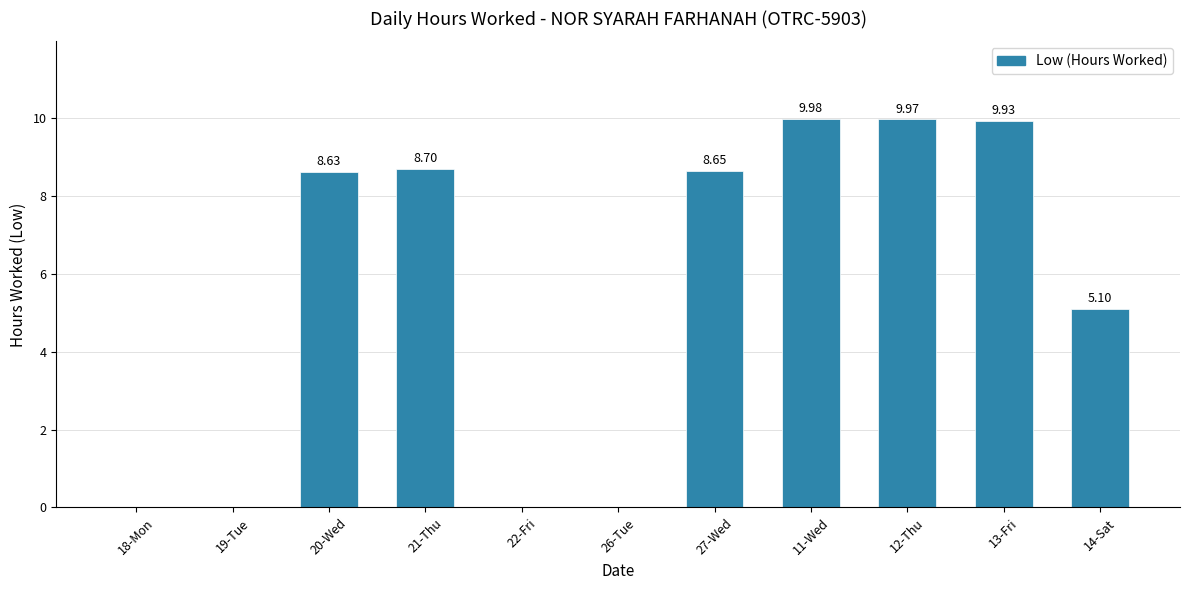

Where is the data nearest to the value 4?

14-Sat